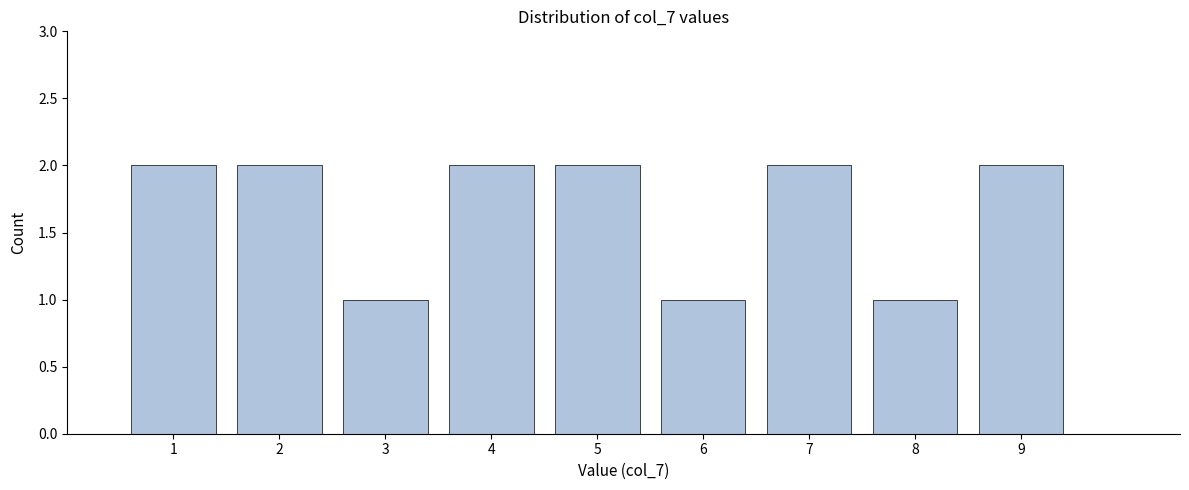

Reading left to right, list every bar in this chart as the range it spans on the x-axis followed by its height. The values are not printed on the chart, so give them approximately, as read against the axis.

0.5 to 1.5: 2
1.5 to 2.5: 2
2.5 to 3.5: 1
3.5 to 4.5: 2
4.5 to 5.5: 2
5.5 to 6.5: 1
6.5 to 7.5: 2
7.5 to 8.5: 1
8.5 to 9.5: 2